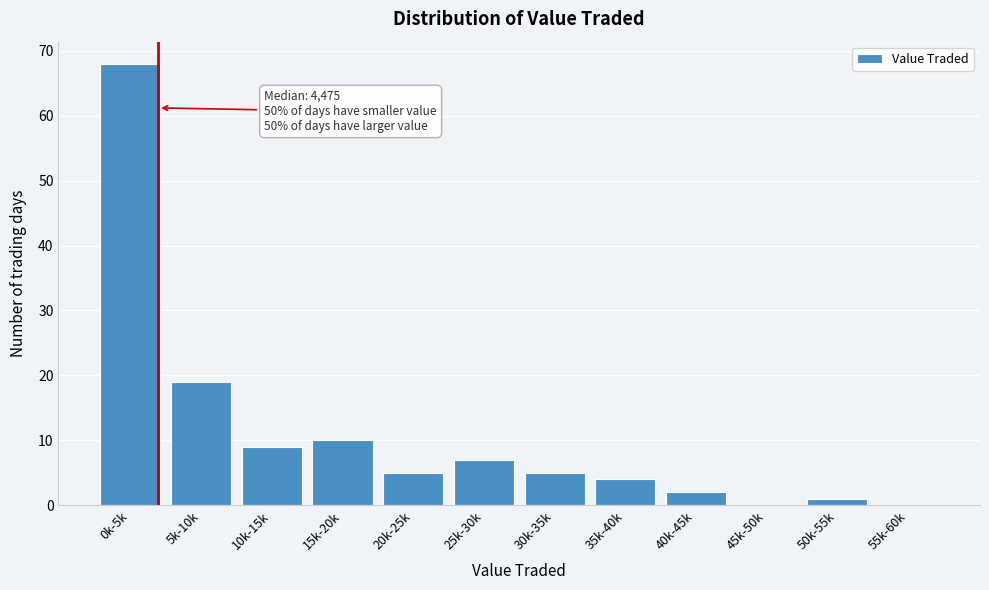

Reading left to right, list all the values displayed in this chart.

0k-5k=68	5k-10k=19	10k-15k=9	15k-20k=10	20k-25k=5	25k-30k=7	30k-35k=5	35k-40k=4	40k-45k=2	45k-50k=0	50k-55k=1	55k-60k=0